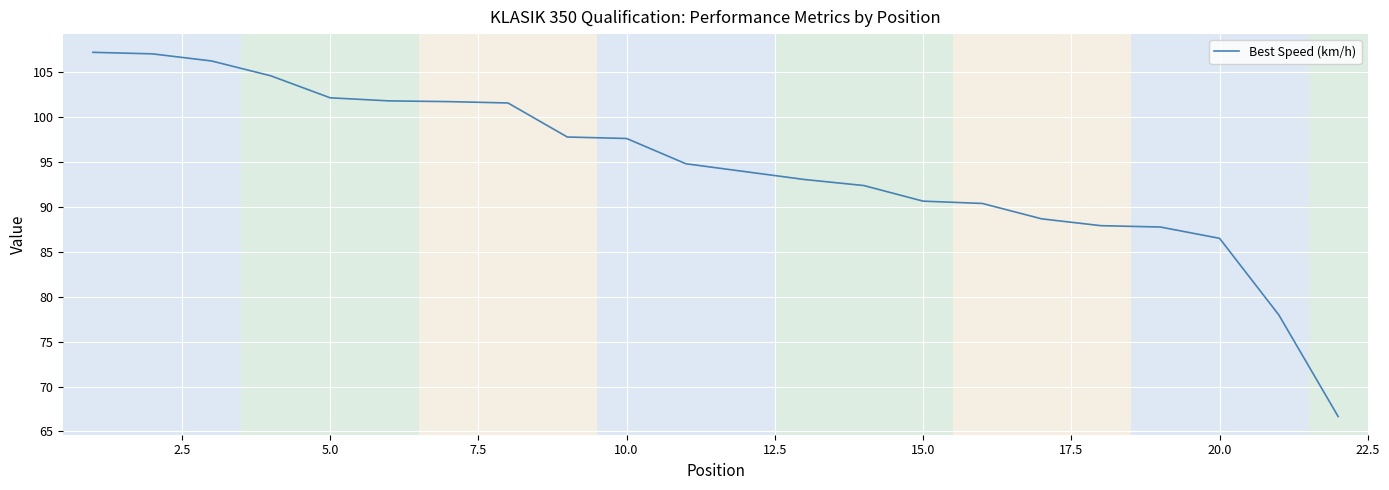

What is the maximum value shown in the chart?

107.2